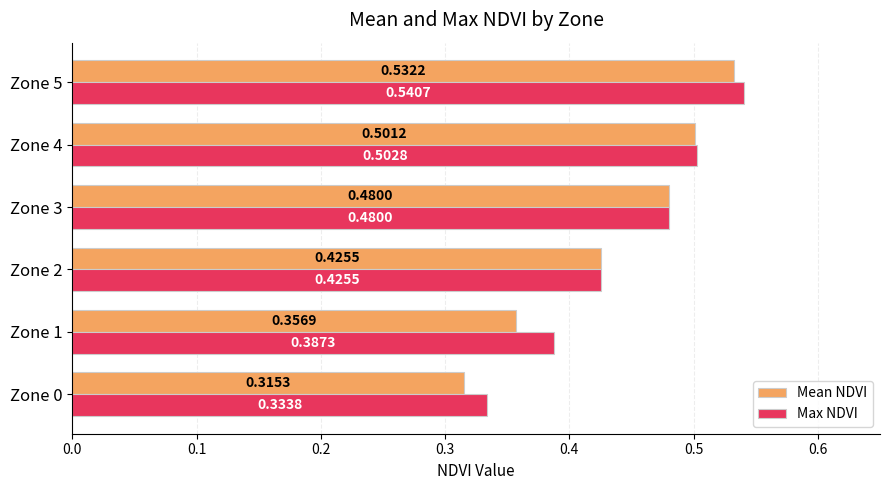

What is the sum of all Max NDVI values?

2.7